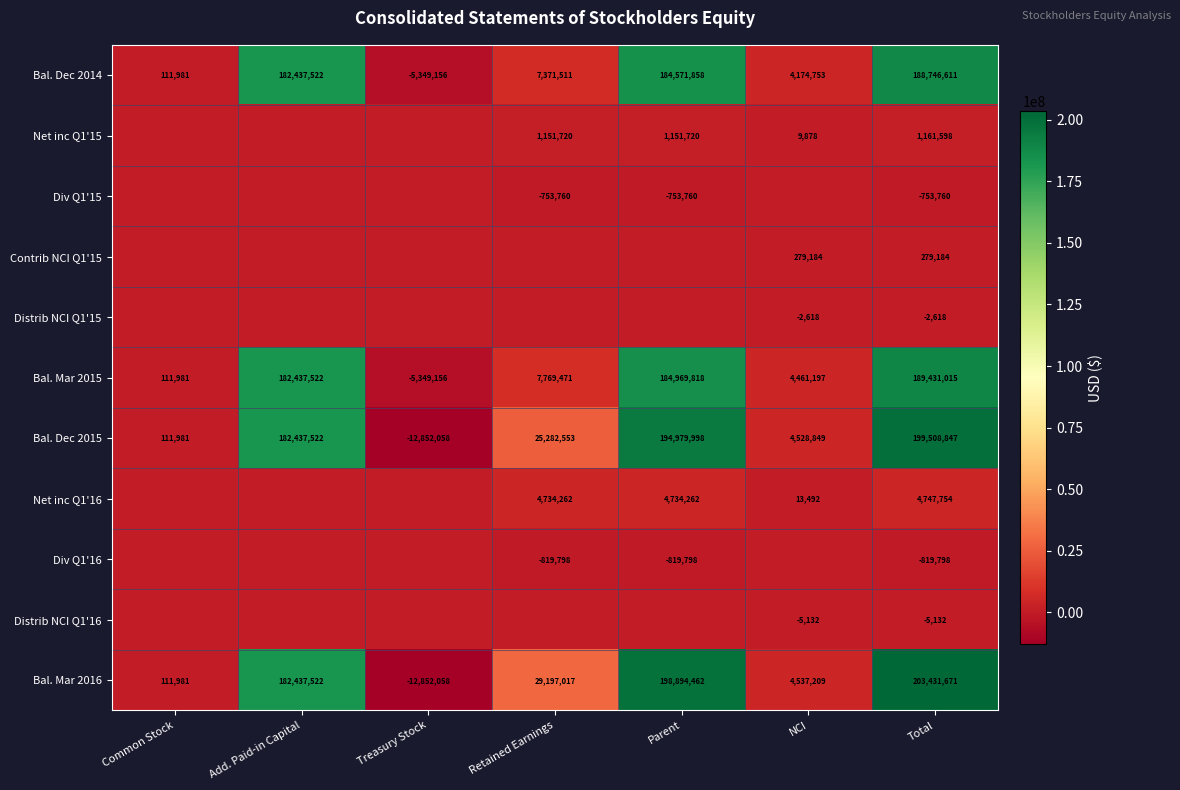

The value of Bal. Dec 2014 at Add. Paid-in Capital is 82056666. True or false?

False